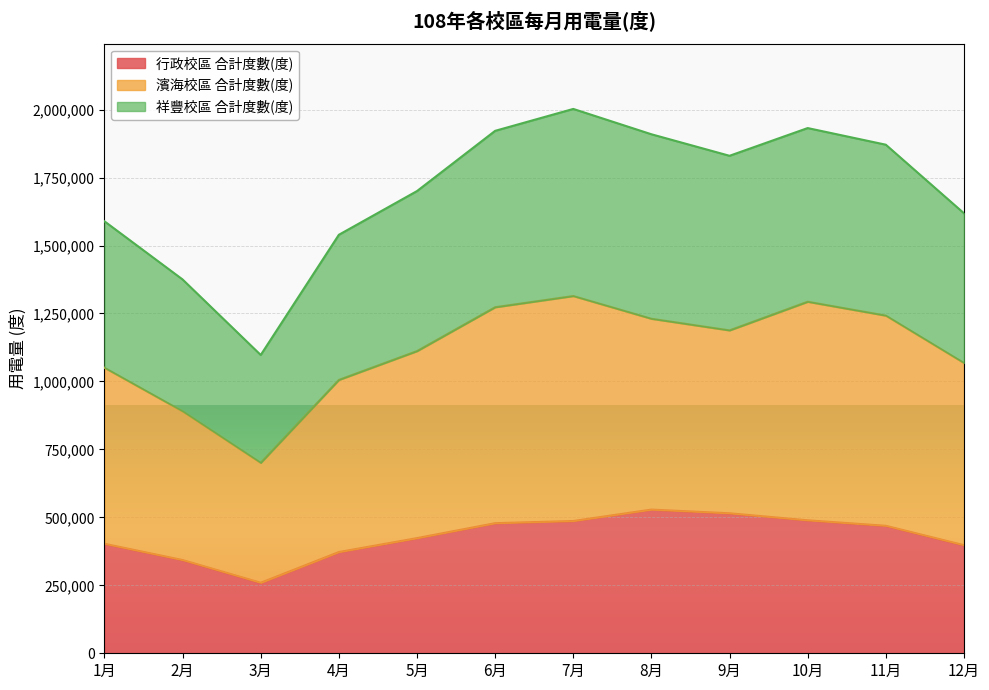

What are all the series names shown in the legend?

行政校區 合計度數(度), 濱海校區 合計度數(度), 祥豐校區 合計度數(度)